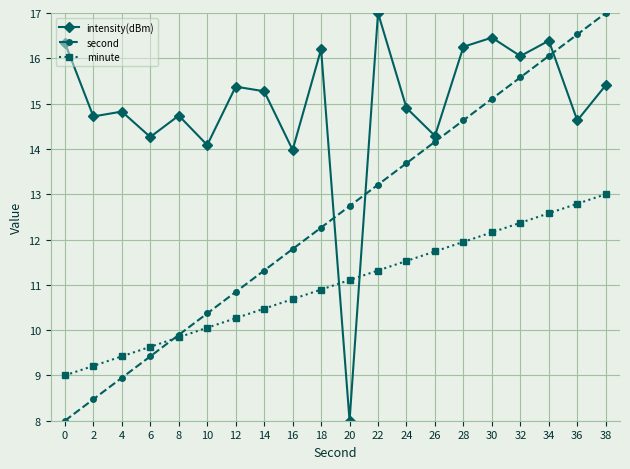

What is the greatest value displayed?

17.0